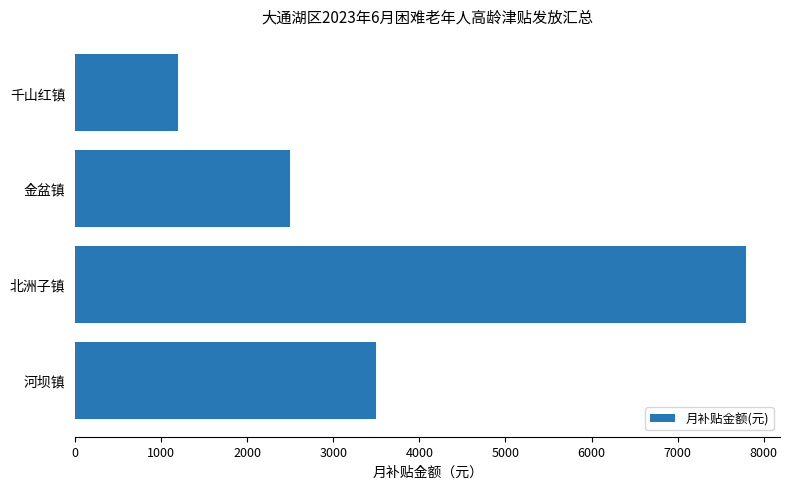

How many bars are there in total?

4